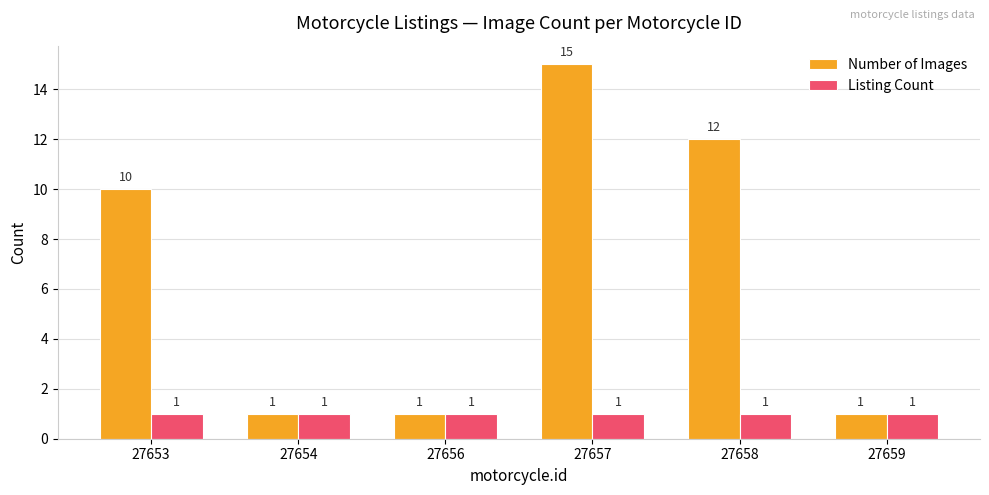

Which series has the largest total across all categories?

Number of Images